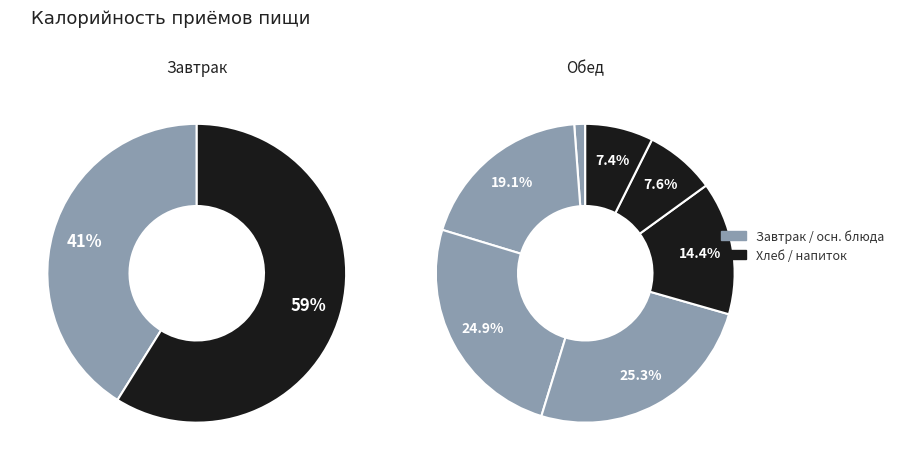

Does any single category account for the majority?

No